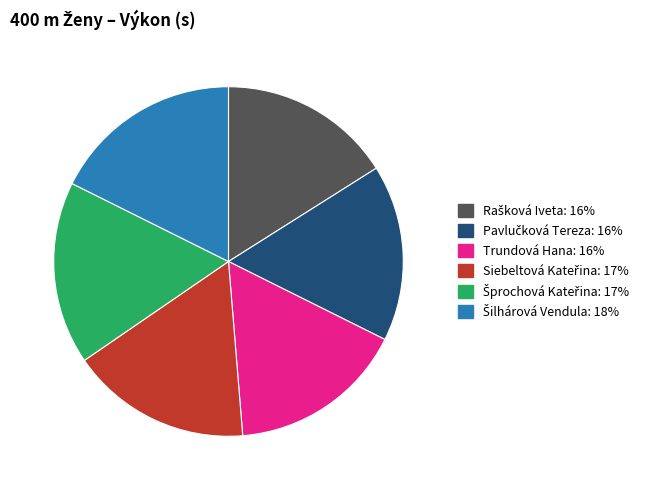

Is there any slice that represents more than half of the pie?

No